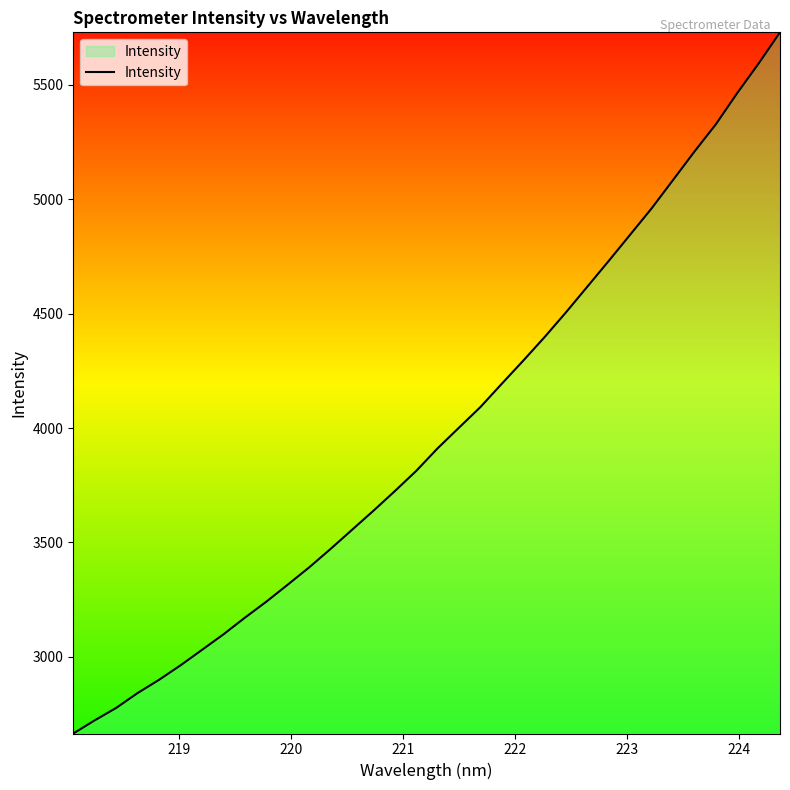

What is the difference between the maximum and minimum values?

3065.3